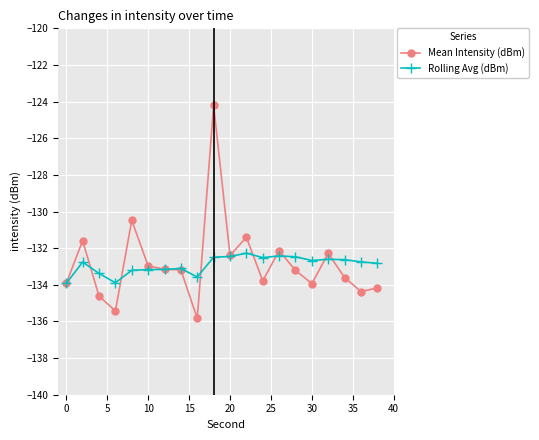

True or false: Rolling Avg (dBm) has more than 1 points higher than both neighbors.

True